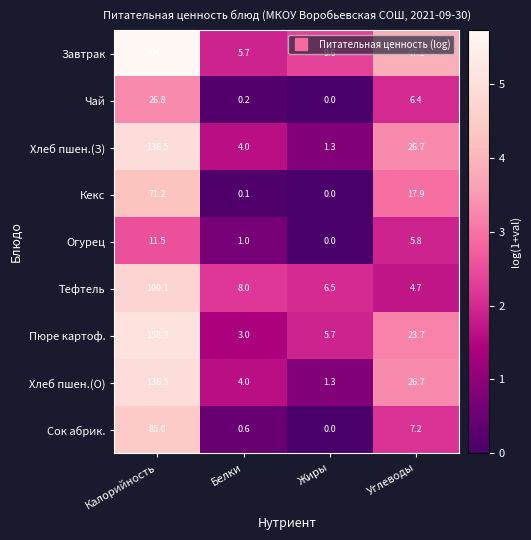

At how many categories does at least one series exceed 2?

4